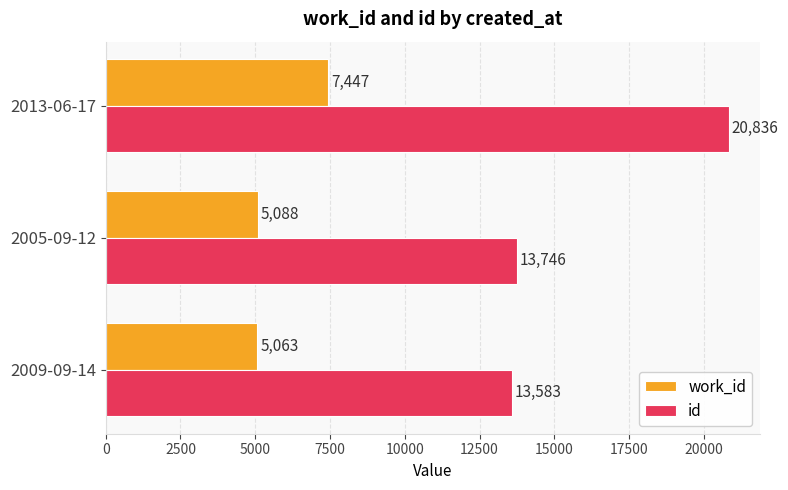

List the labels in order of work_id value, largest first.

2013-06-17, 2005-09-12, 2009-09-14